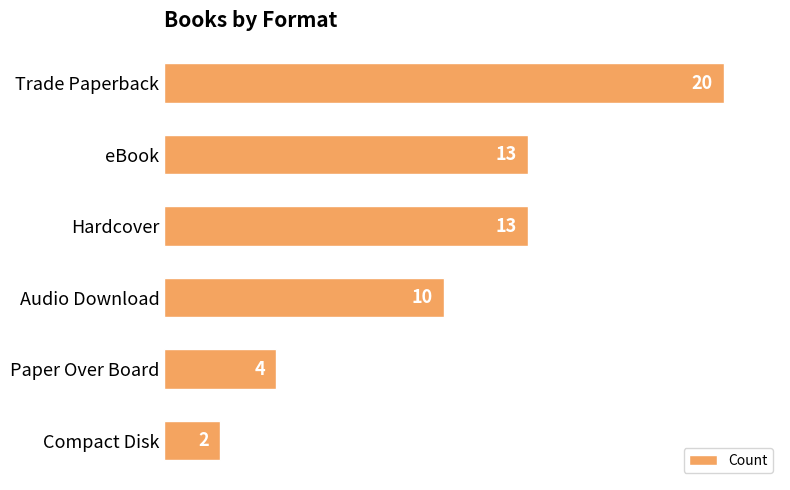

At which label is the value closest to 11?

Audio Download